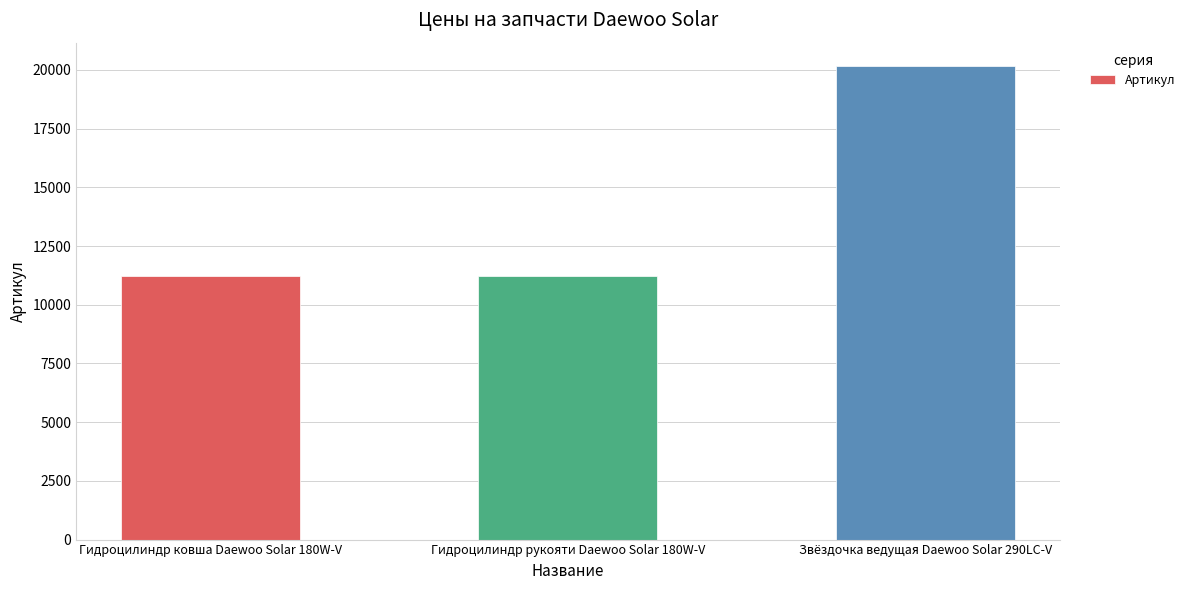

Is it true that the value at Гидроцилиндр ковша Daewoo Solar 180W-V is 11208?

True